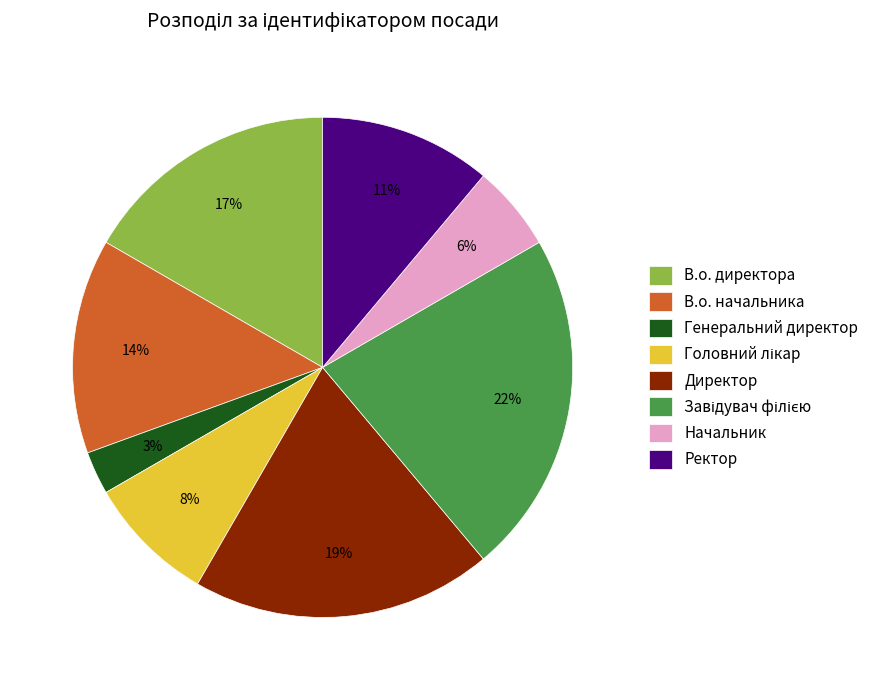

What is the ratio of the value at Ректор to the value at В.о. начальника?

0.8